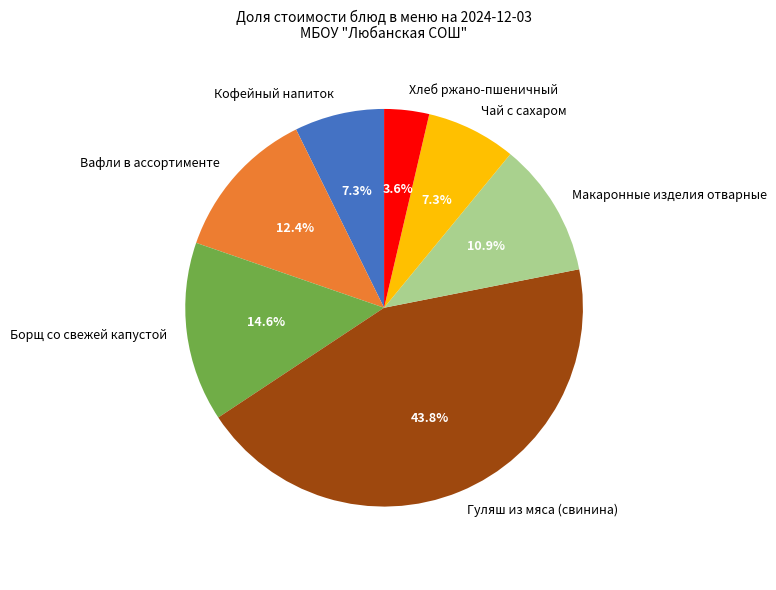

What percentage is the Чай с сахаром slice, to the nearest percent?

7%